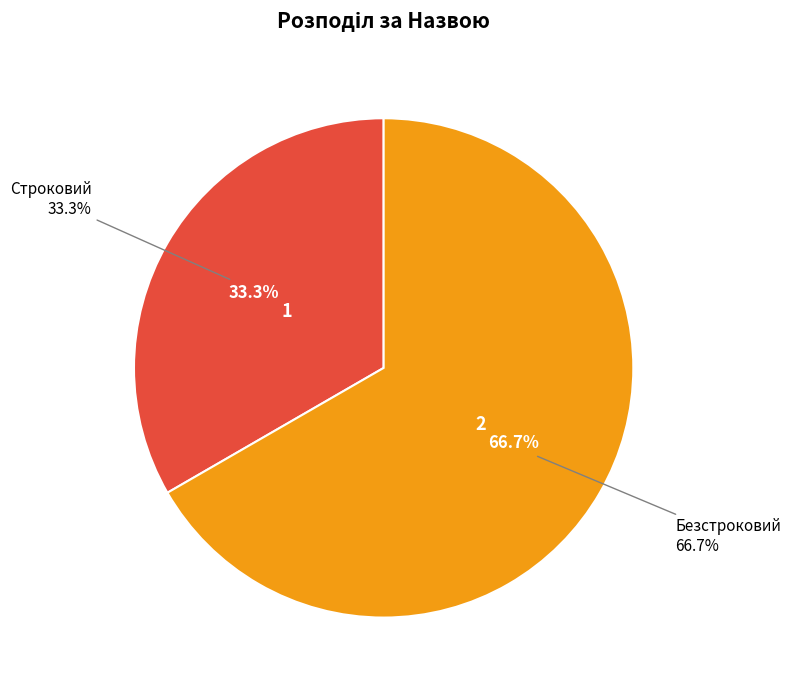

What is the change in value from Строковий to Безстроковий?

+1